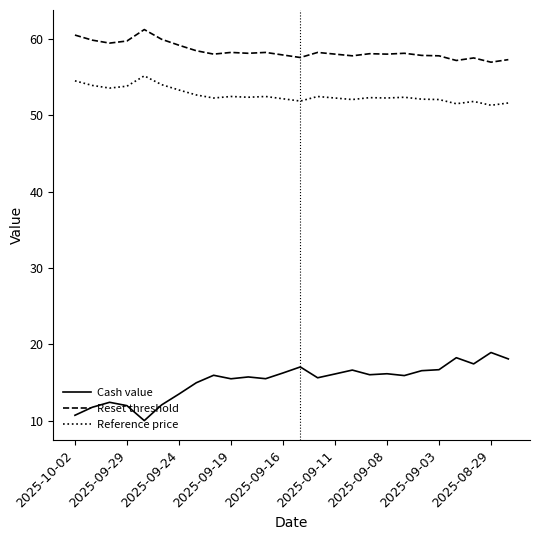

True or false: Reset threshold and Cash value intersect in this chart.

False